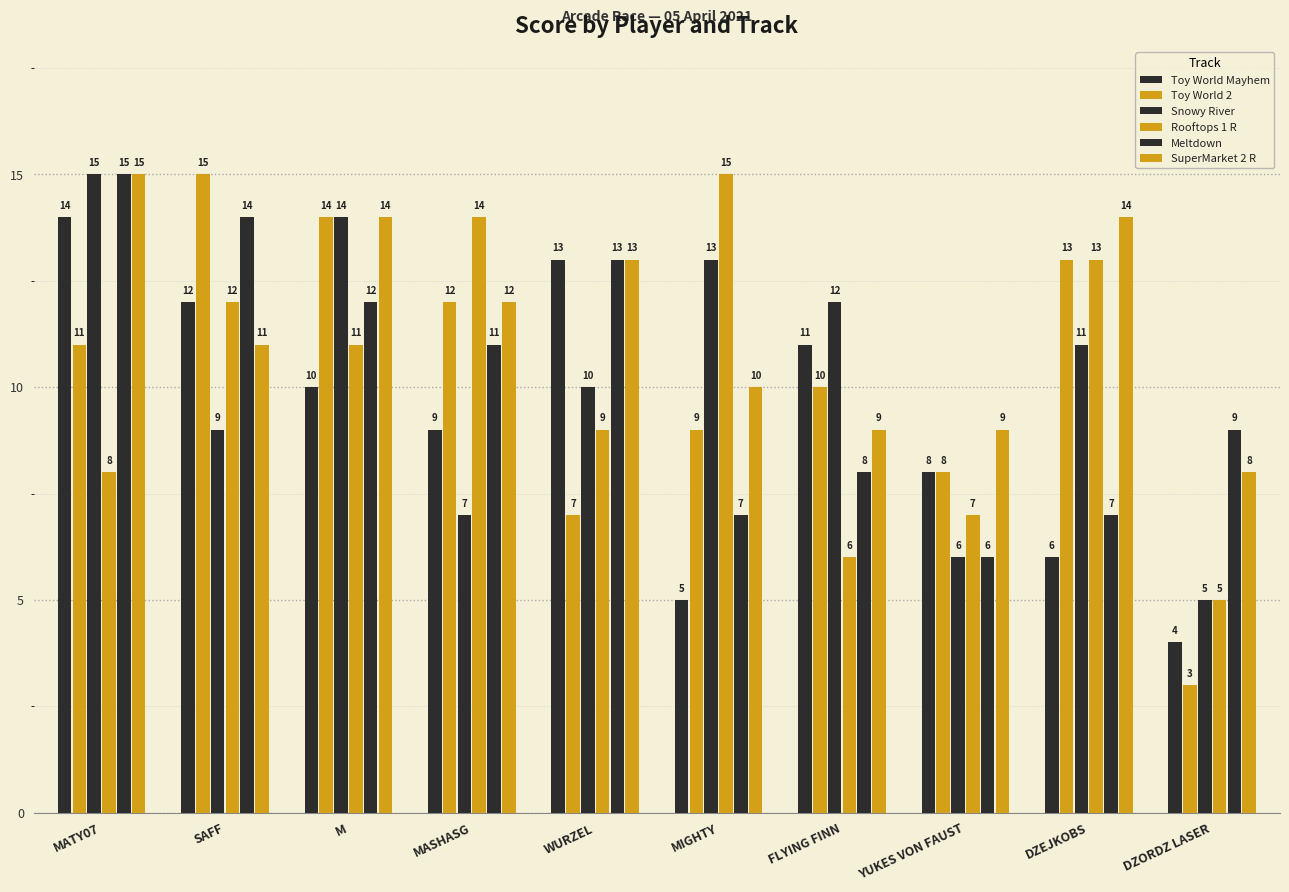

Reading right to left, extract all data points from this chart.

Toy World Mayhem: DZORDZ LASER=4	DZEJKOBS=6	YUKES VON FAUST=8	FLYING FINN=11	MIGHTY=5	WURZEL=13	MASHASG=9	M=10	SAFF=12	MATY07=14
Toy World 2: DZORDZ LASER=3	DZEJKOBS=13	YUKES VON FAUST=8	FLYING FINN=10	MIGHTY=9	WURZEL=7	MASHASG=12	M=14	SAFF=15	MATY07=11
Snowy River: DZORDZ LASER=5	DZEJKOBS=11	YUKES VON FAUST=6	FLYING FINN=12	MIGHTY=13	WURZEL=10	MASHASG=7	M=14	SAFF=9	MATY07=15
Rooftops 1 R: DZORDZ LASER=5	DZEJKOBS=13	YUKES VON FAUST=7	FLYING FINN=6	MIGHTY=15	WURZEL=9	MASHASG=14	M=11	SAFF=12	MATY07=8
Meltdown: DZORDZ LASER=9	DZEJKOBS=7	YUKES VON FAUST=6	FLYING FINN=8	MIGHTY=7	WURZEL=13	MASHASG=11	M=12	SAFF=14	MATY07=15
SuperMarket 2 R: DZORDZ LASER=8	DZEJKOBS=14	YUKES VON FAUST=9	FLYING FINN=9	MIGHTY=10	WURZEL=13	MASHASG=12	M=14	SAFF=11	MATY07=15